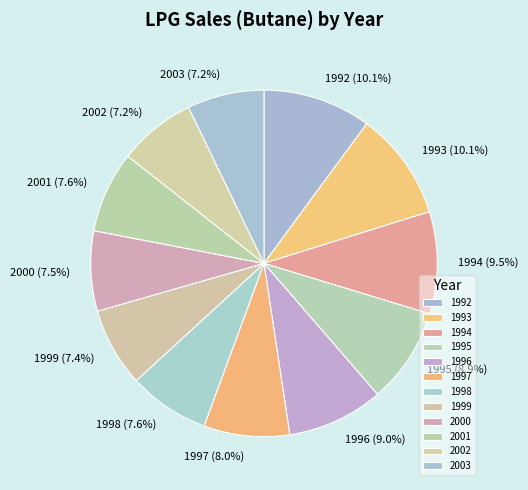

How many segments does this pie chart have?

12